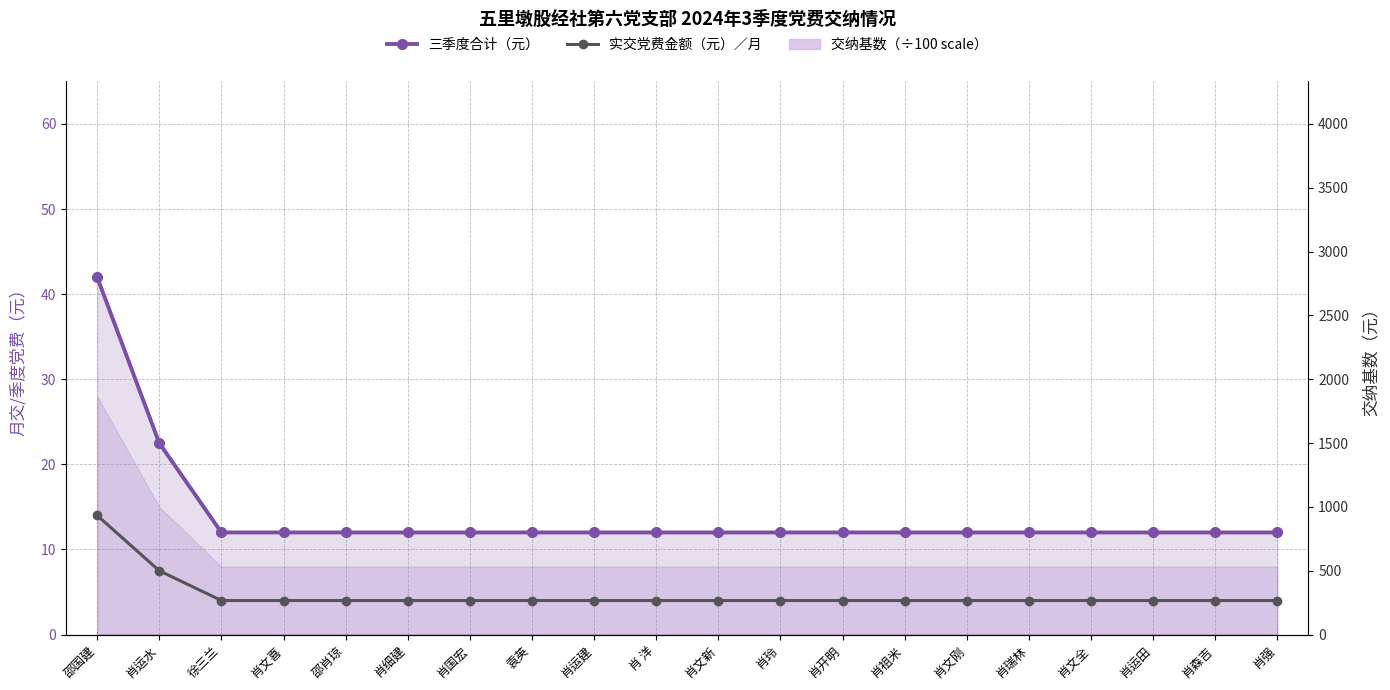

The value of 实交党费金额（元）／月 at 肖运建 is 1.5. True or false?

False